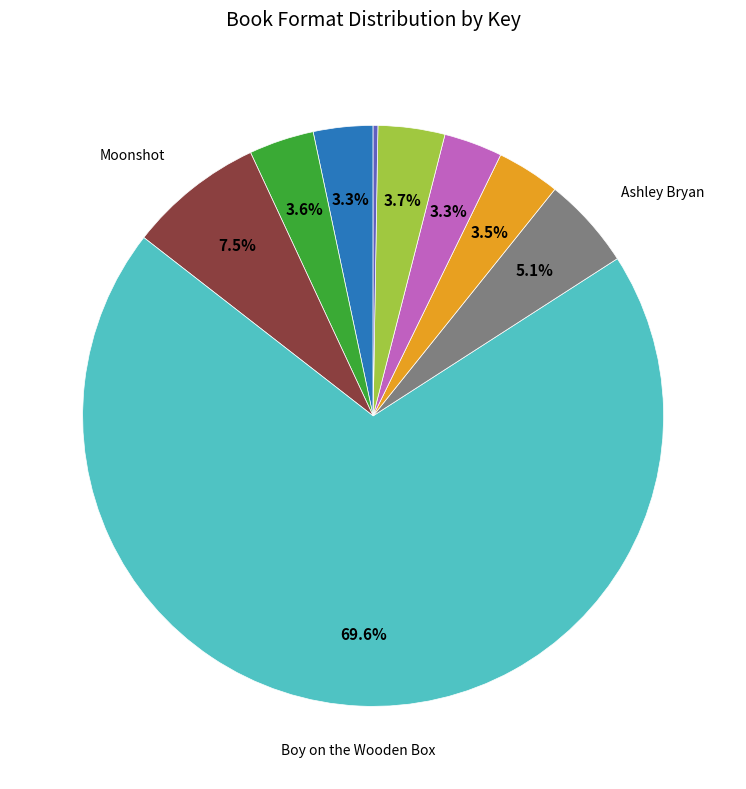

Is there a majority slice in this chart?

Yes